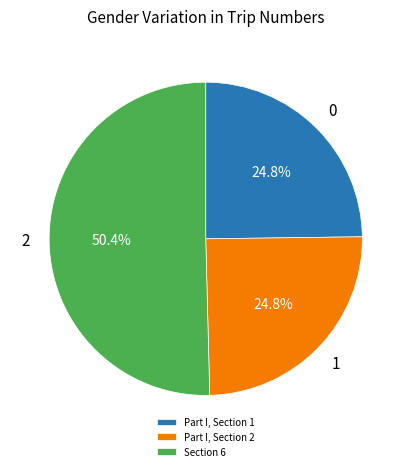

How many segments does this pie chart have?

3